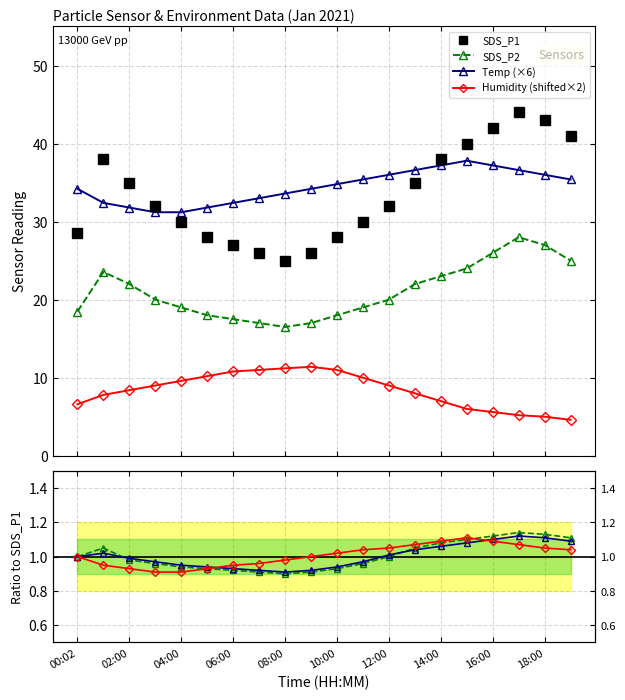

What position from the left is 03:00?

4